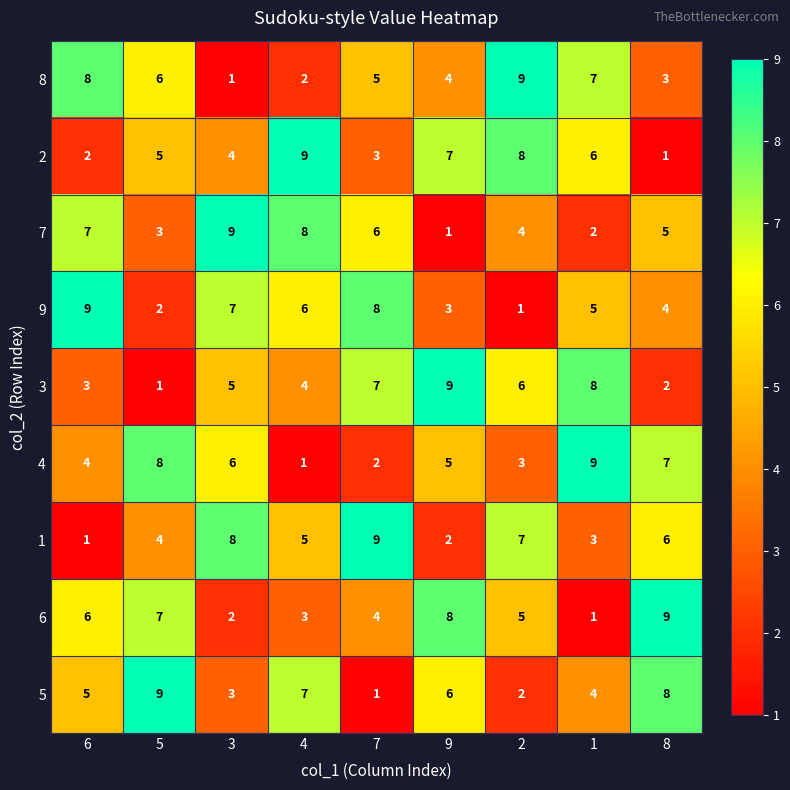

How many 7 values are between 3 and 7?

5